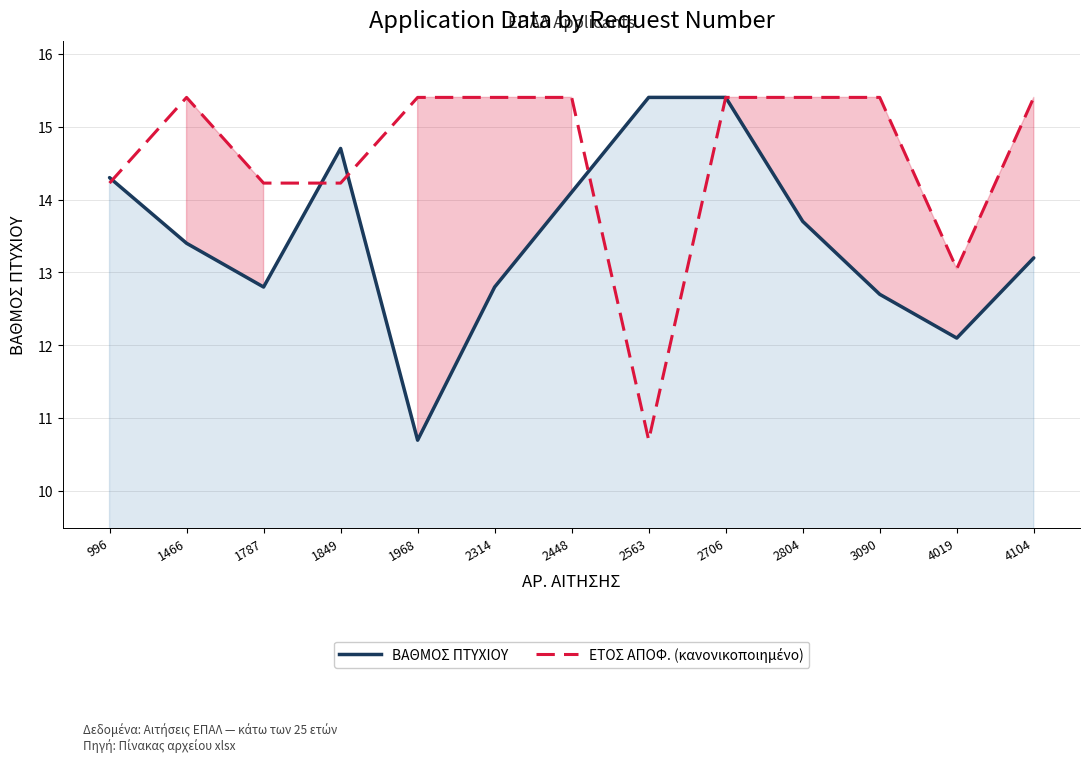

What is the value of the ΕΤΟΣ ΑΠΟΦ. (κανονικοποιημένο) point at the 9th from the left?

15.4